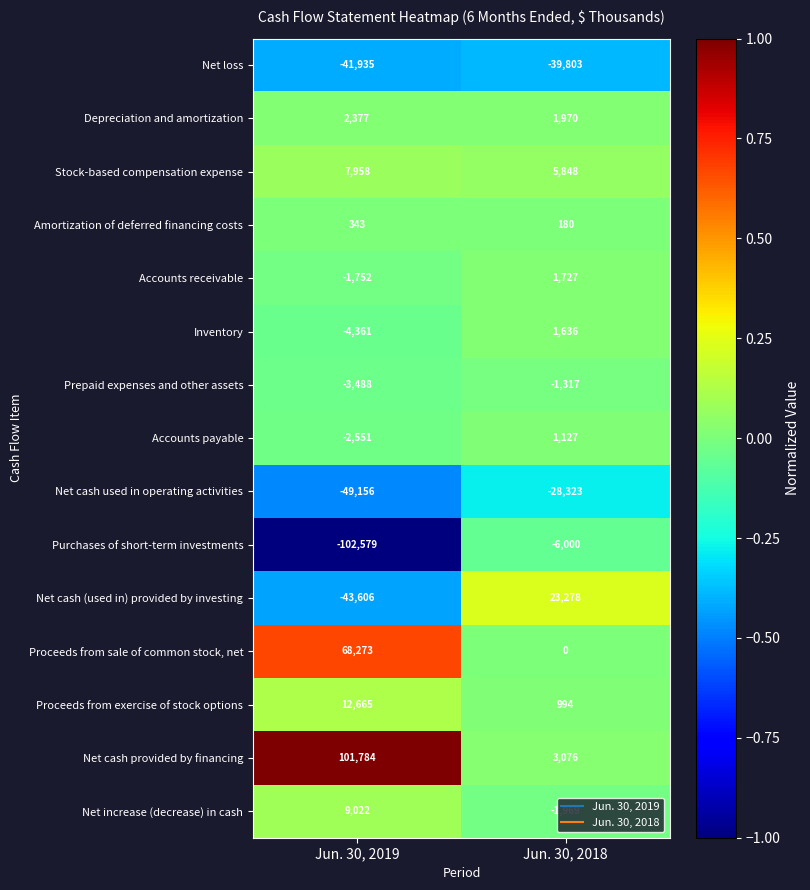

Read the Inventory value at Jun. 30, 2018, to the nearest 50.

1650